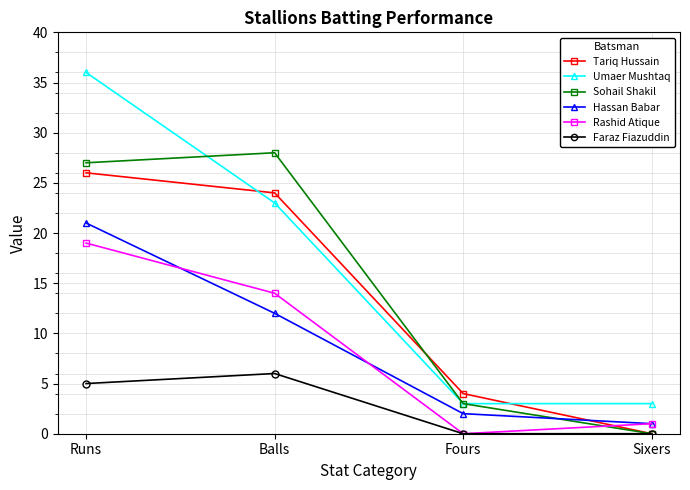

The value of Sohail Shakil at Balls is 28. True or false?

True